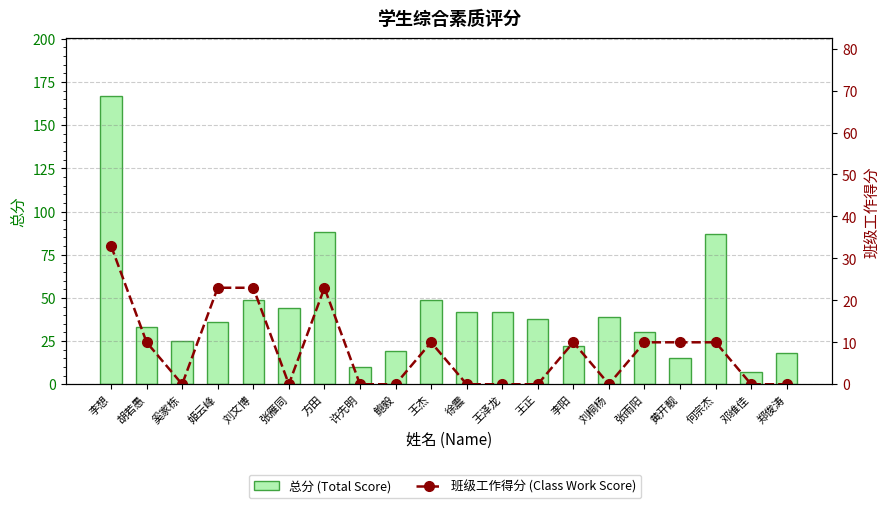

Rank the series at 许先明 from highest to lowest value.

总分 (Total Score), 班级工作得分 (Class Work Score)